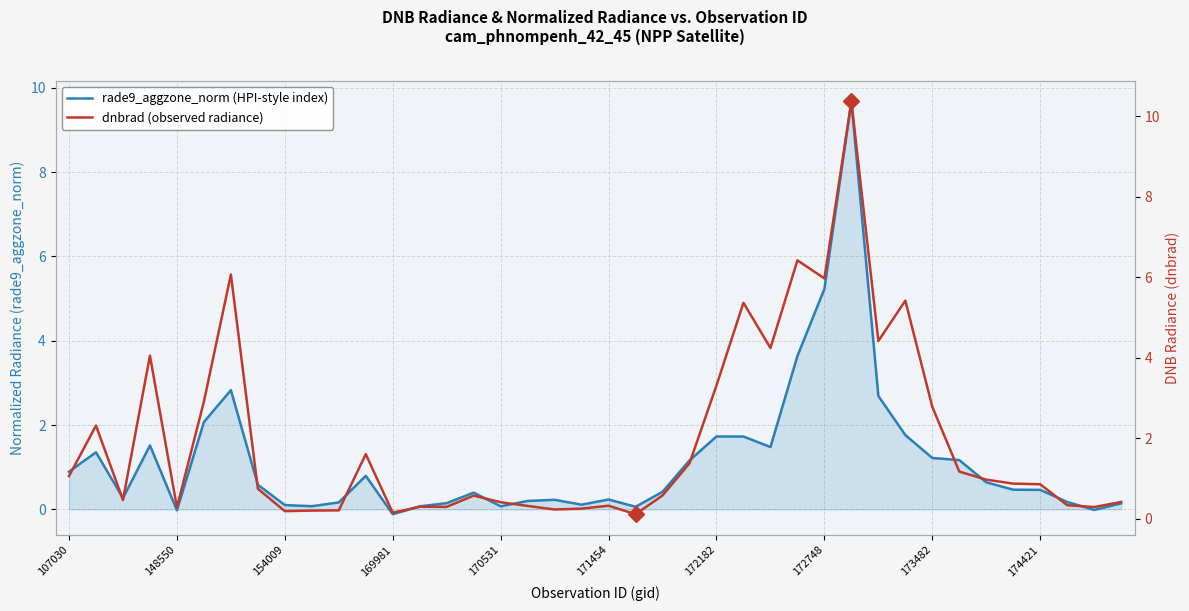

How many values in the rade9_aggzone_norm (HPI-style index) series are below 0?

3